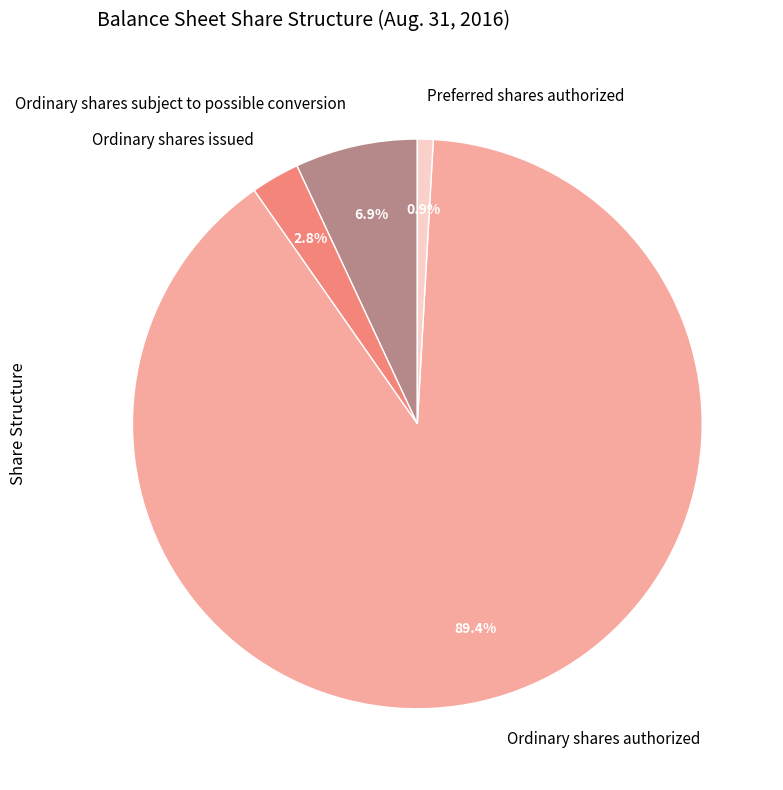

To the nearest percent, what is the average slice percentage?

25%